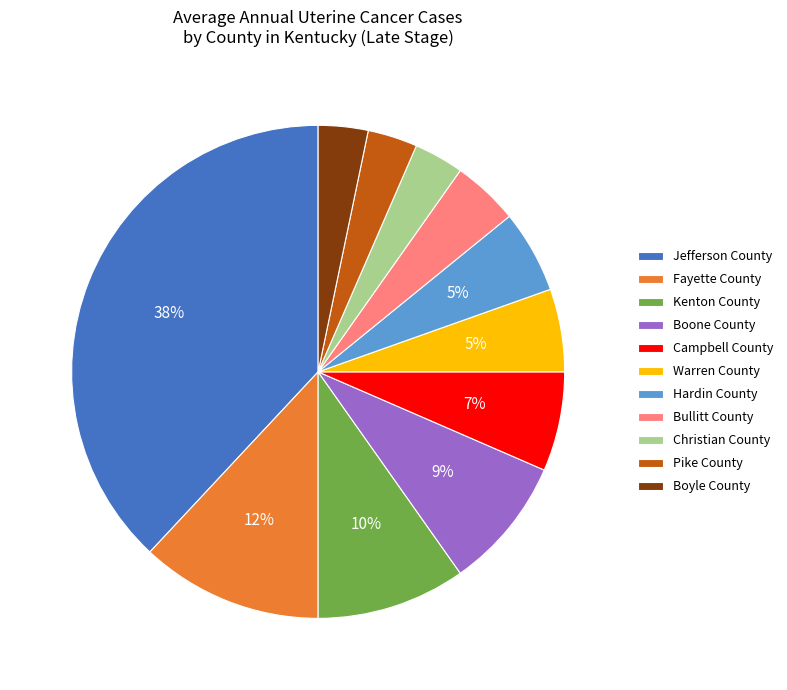

To the nearest percent, what portion does Christian County represent?

3%